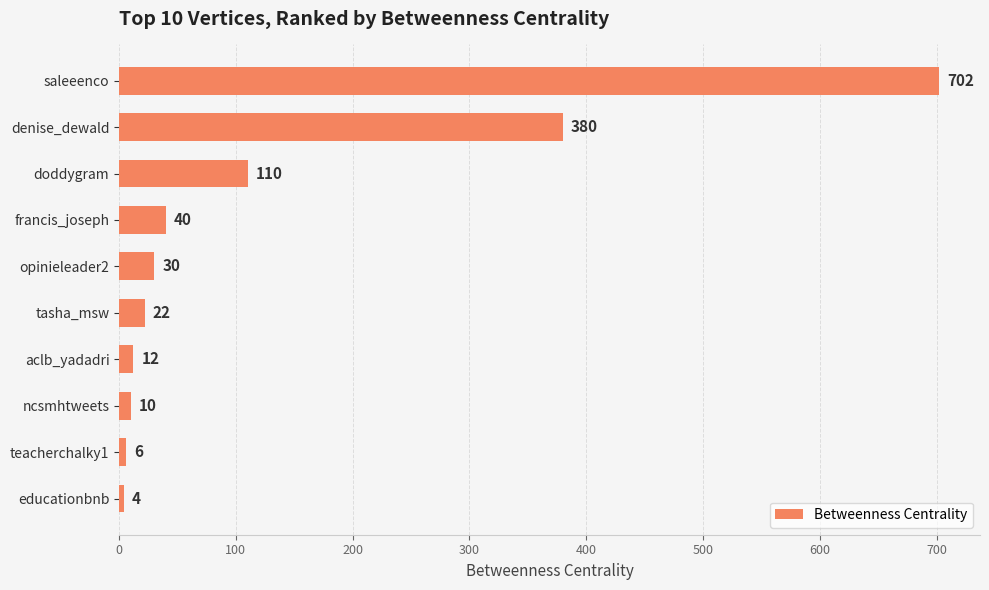

How many series are shown in this chart?

1